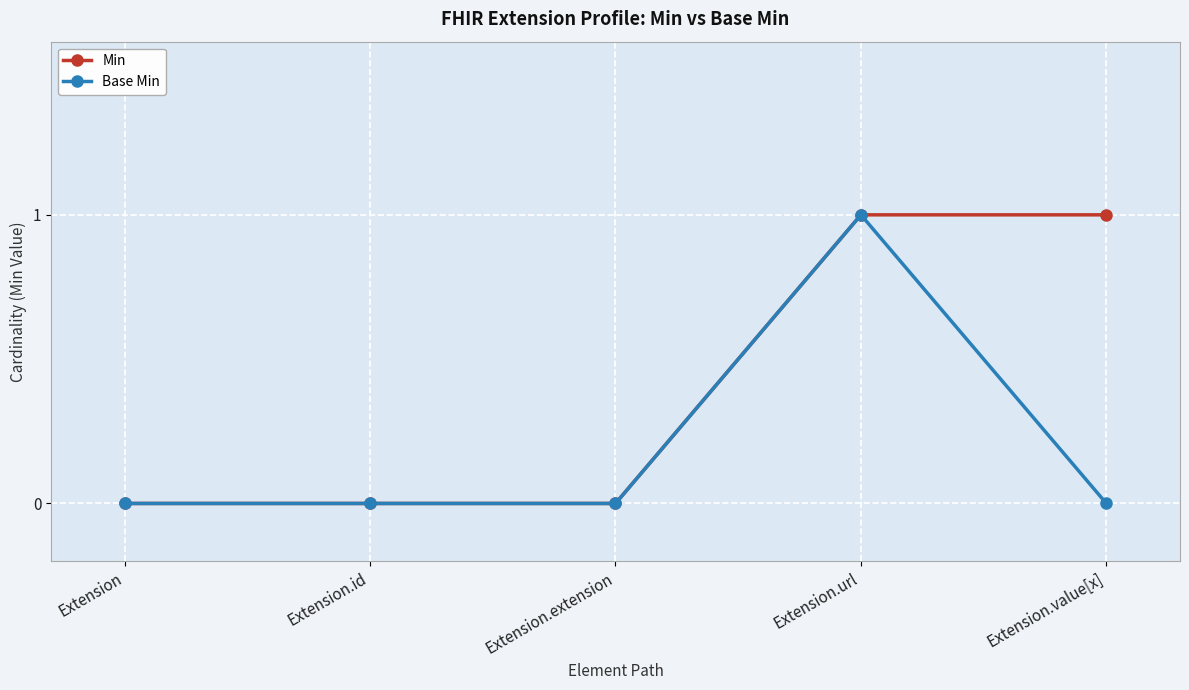

What is the total value across all series at Extension.value[x]?

1